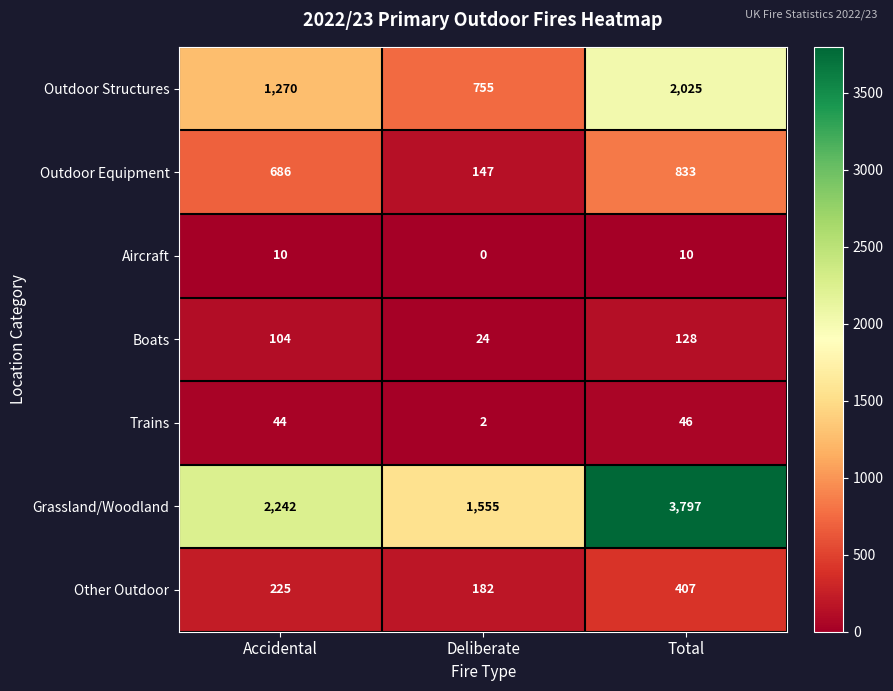

At which category does the chart reach its peak across all series?

Total